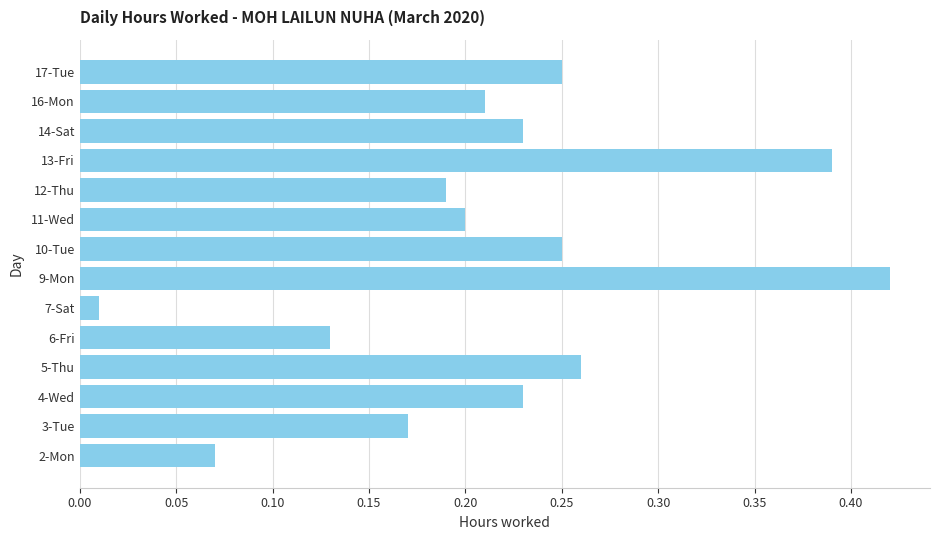

True or false: the data shows 0.2 at 10-Tue.

True